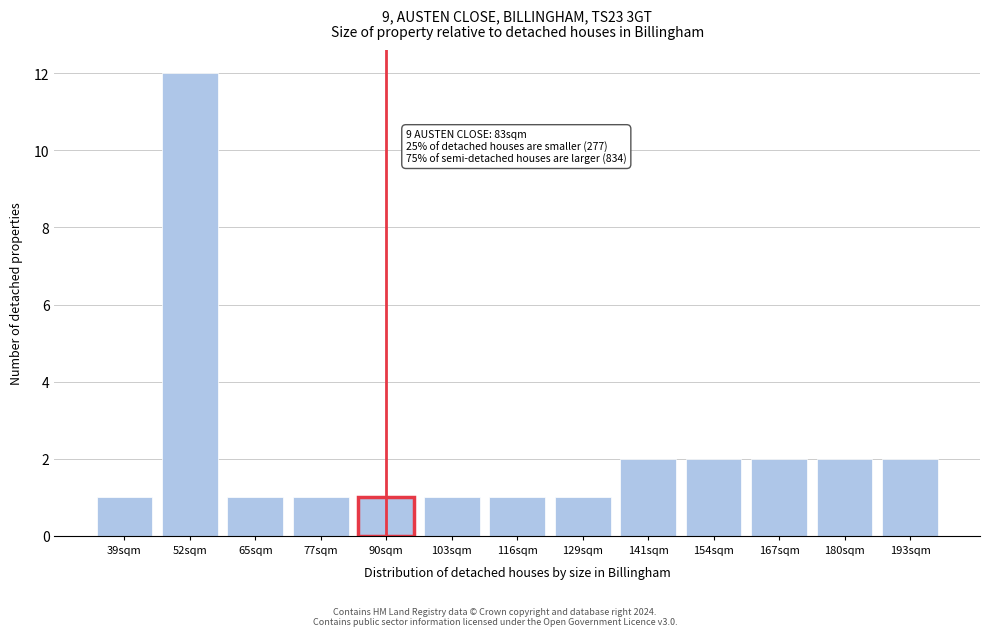

Reading left to right, extract all data points from this chart.

39sqm=1	52sqm=12	65sqm=1	77sqm=1	90sqm=1	103sqm=1	116sqm=1	129sqm=1	141sqm=2	154sqm=2	167sqm=2	180sqm=2	193sqm=2